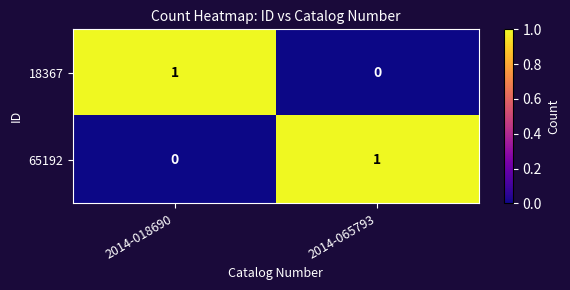

The value of 65192 at 2014-065793 is 1. True or false?

True